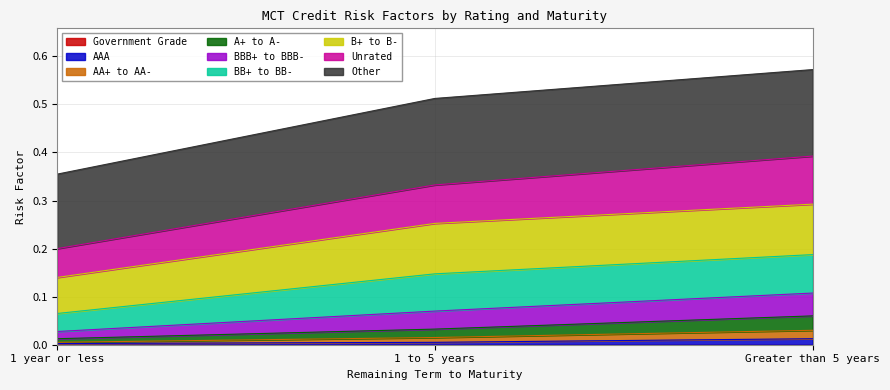

What position from the right is Greater than 5 years?

1